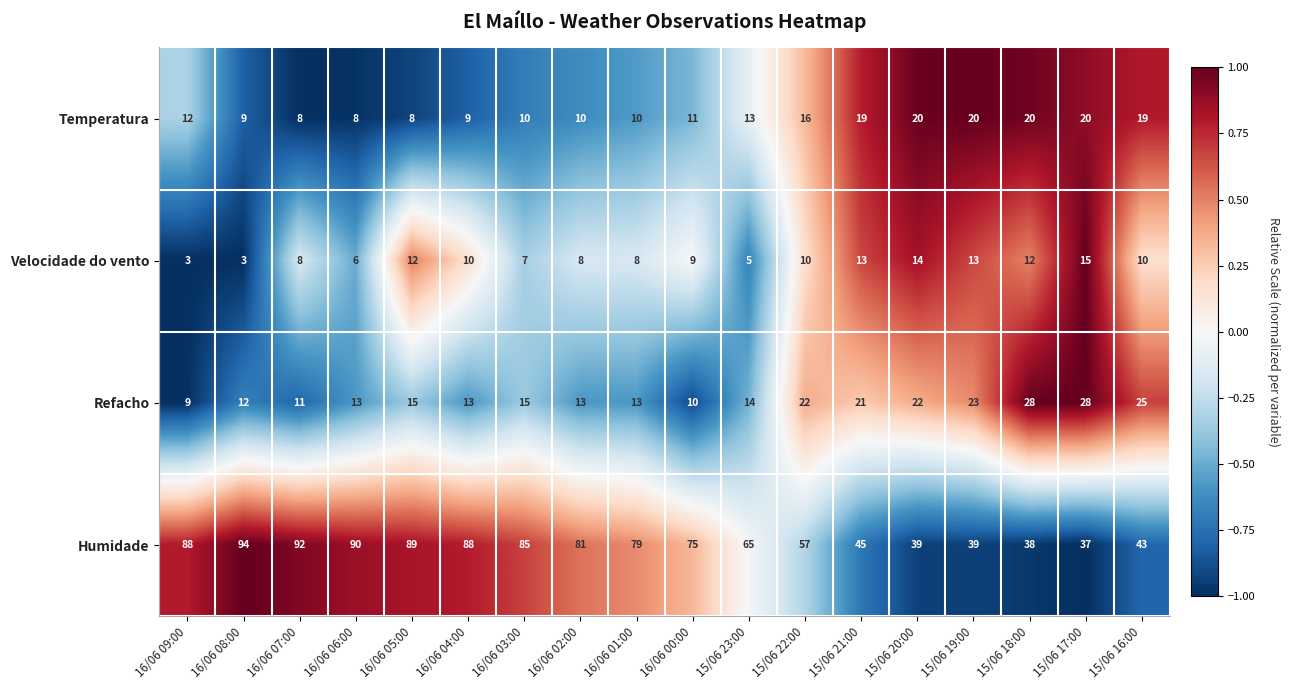

What is the smallest value displayed?

3